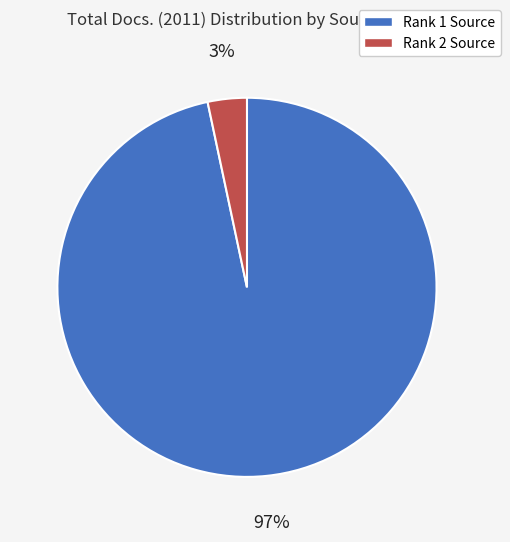

To the nearest percent, what is the average slice percentage?

50%